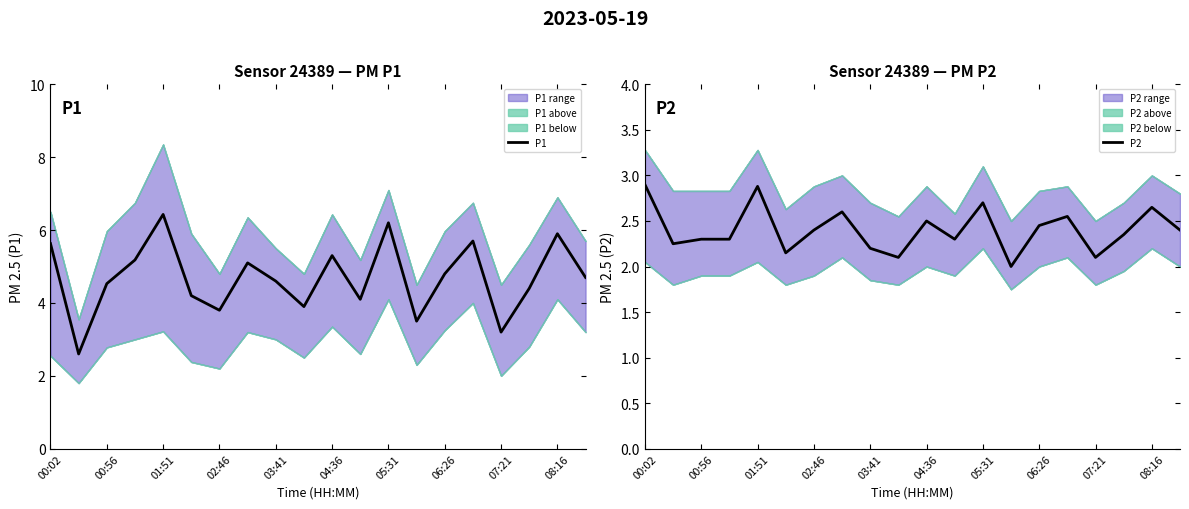

The P1 series shows 9.9 at 01:51. True or false?

False